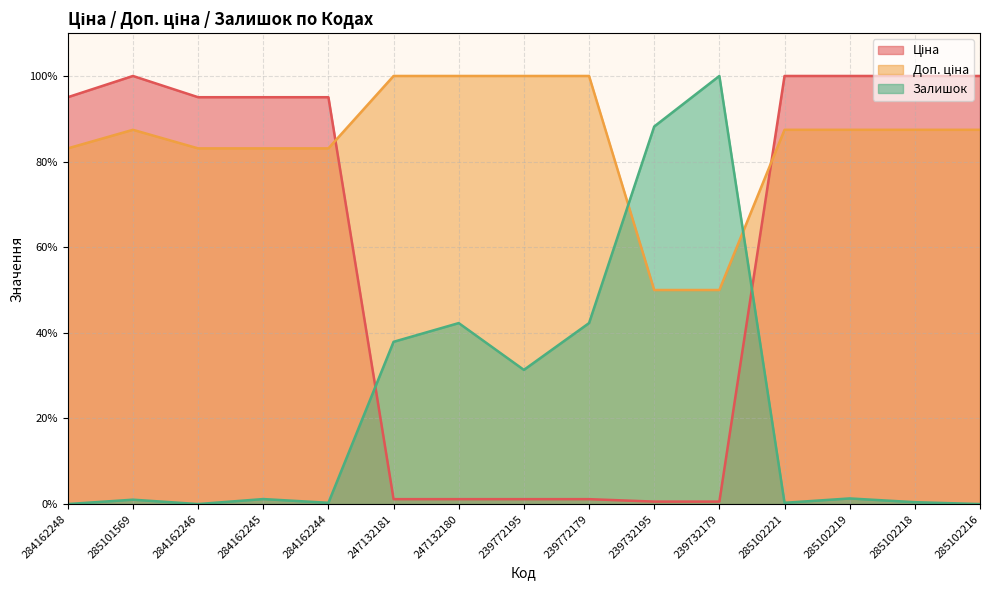

What is the greatest value displayed?

100.0